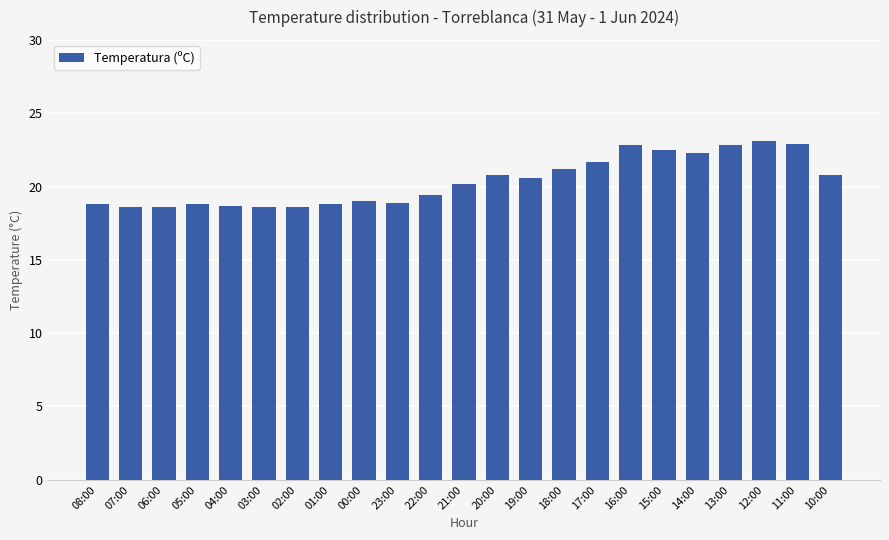

Is it true that the value at 18:00 is 21.2?

True